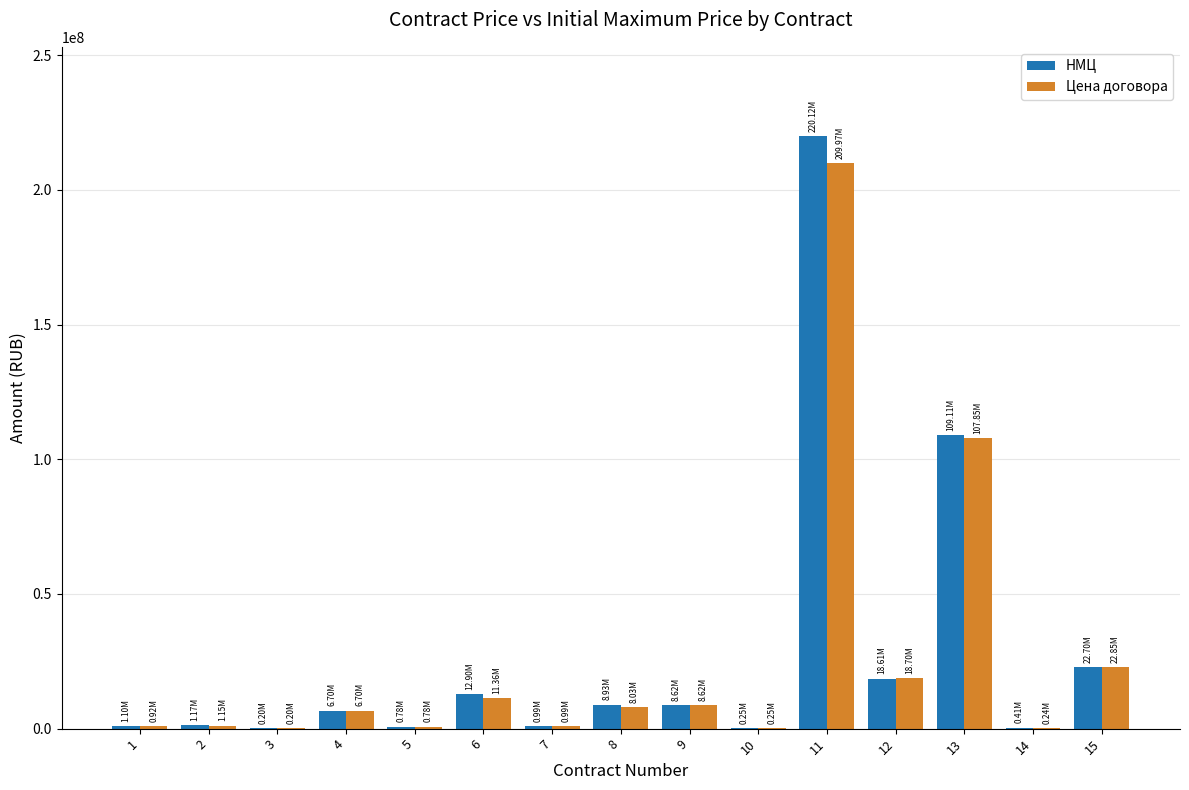

Which series changed the most between 8 and 15?

Цена договора